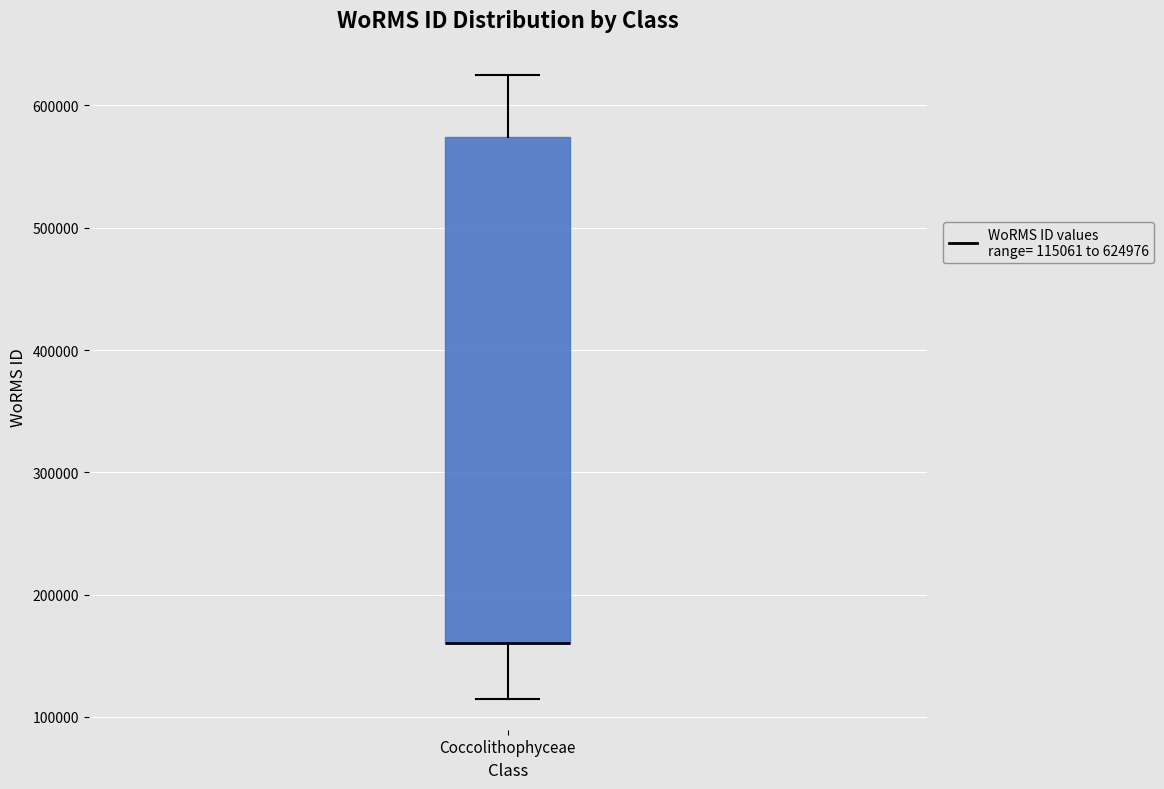

Read this box plot against the y-axis: the position of the median line, the range covered by the box, and the ends of both whiskers. The values are not printed on the chart, so give them approximately, as read against the axis.

median 160000 (drawn on the box's lower edge), box 160000 to 570000, whiskers 120000 to 620000